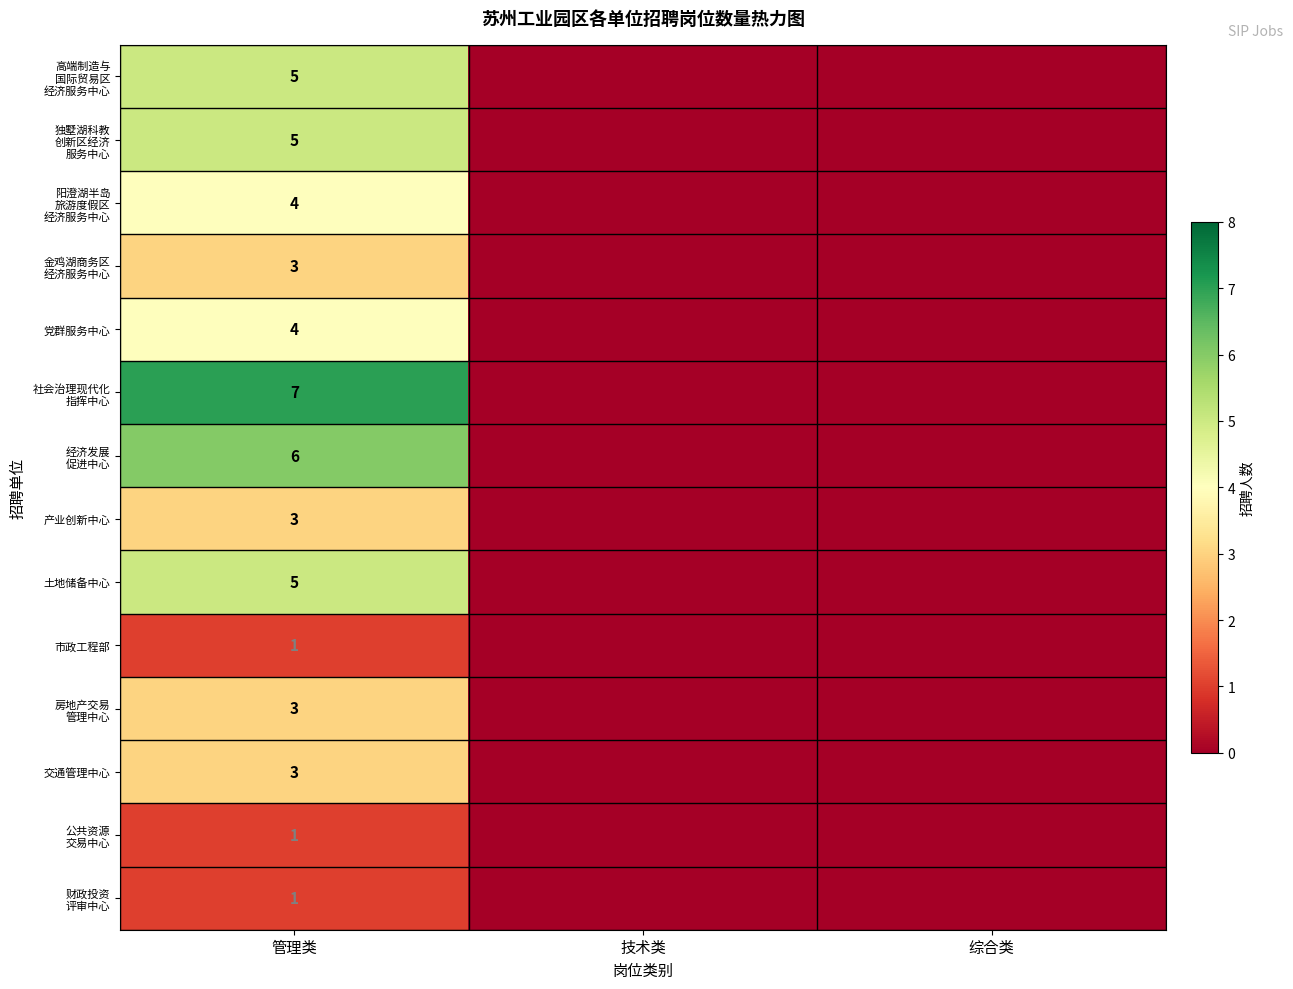

At which category does the chart reach its minimum across all series?

技术类